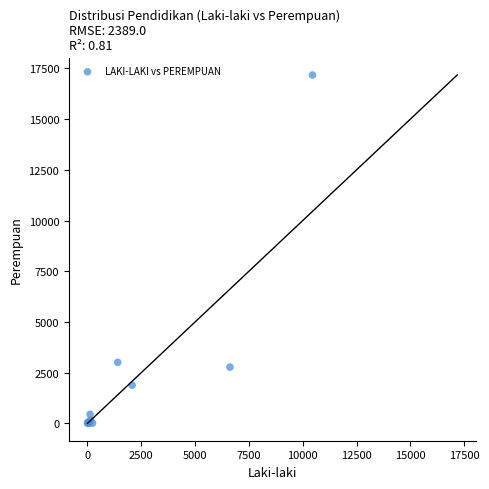

What Y value in the scatter plot is closest to 8589?

3007